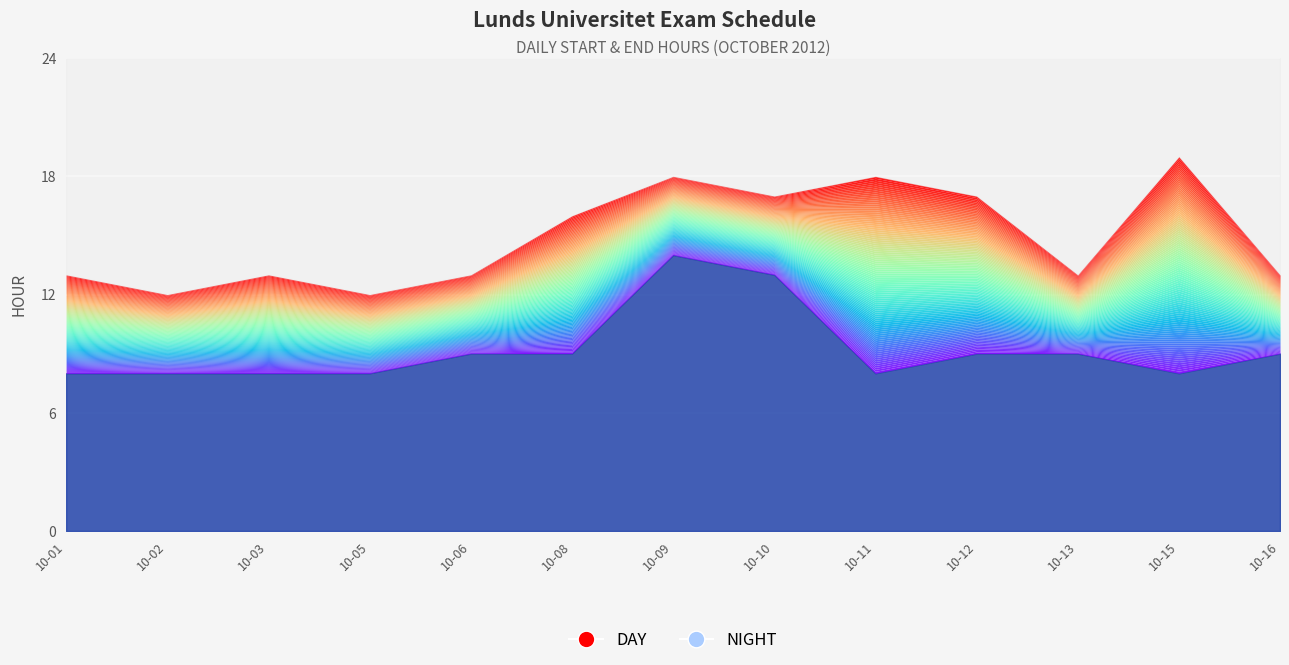

How many data points in Start Hour are above 9?

2